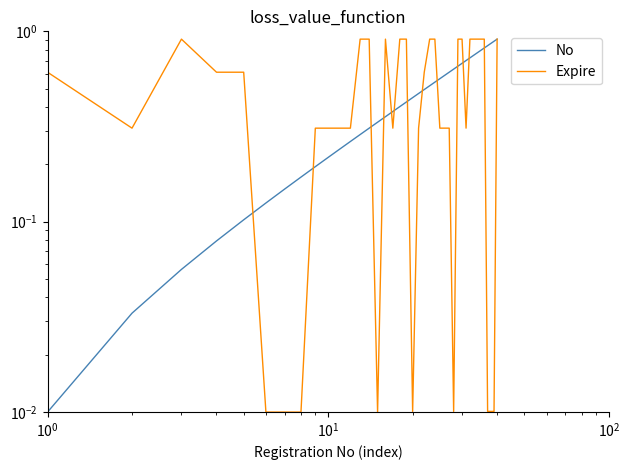

Rank the series at $\mathdefault{10^{1}}$ from lowest to highest value.

No, Expire